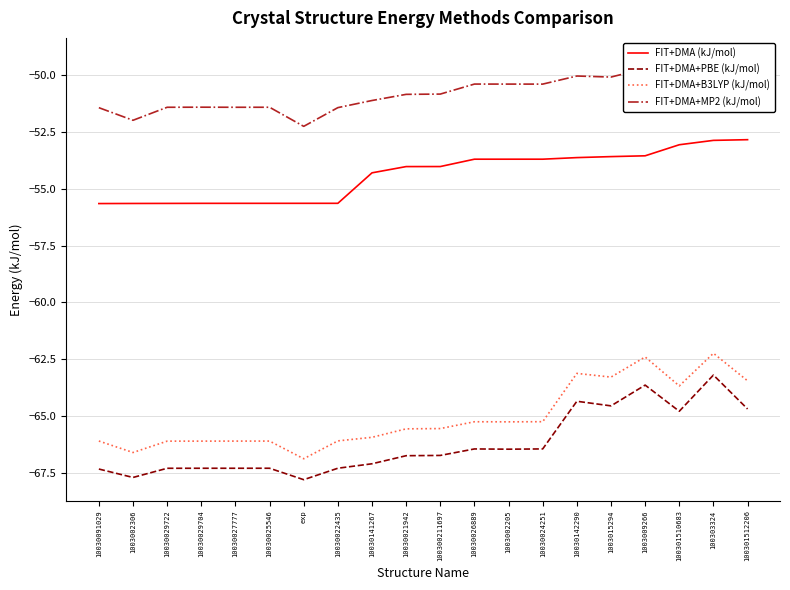

What is the lowest value of the FIT+DMA+MP2 (kJ/mol) series?

-52.3